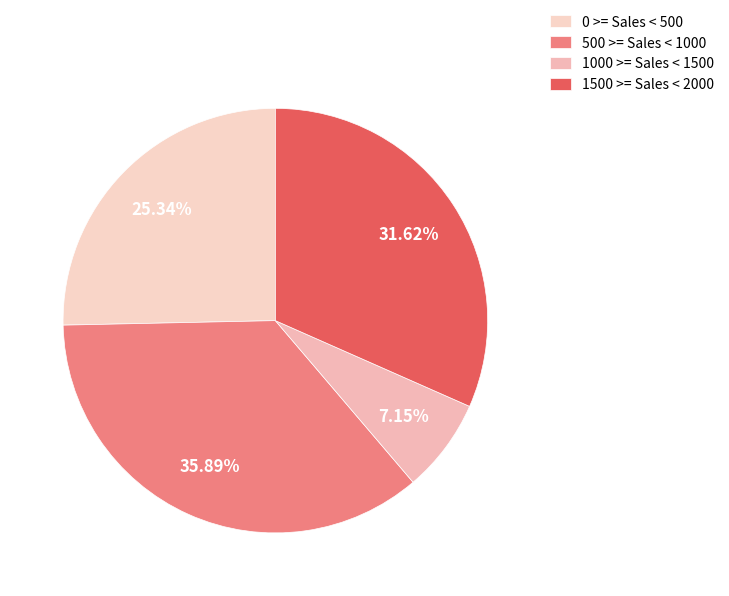

To the nearest percent, what is the difference between the largest and smallest slice percentages?

29%